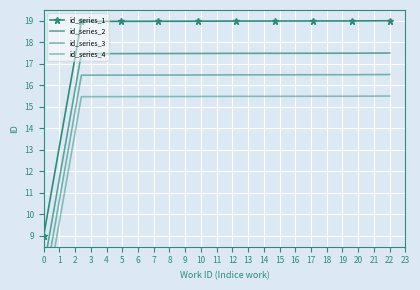

What is the difference between the second highest and minimum values in the id_series_4 series?

10.0